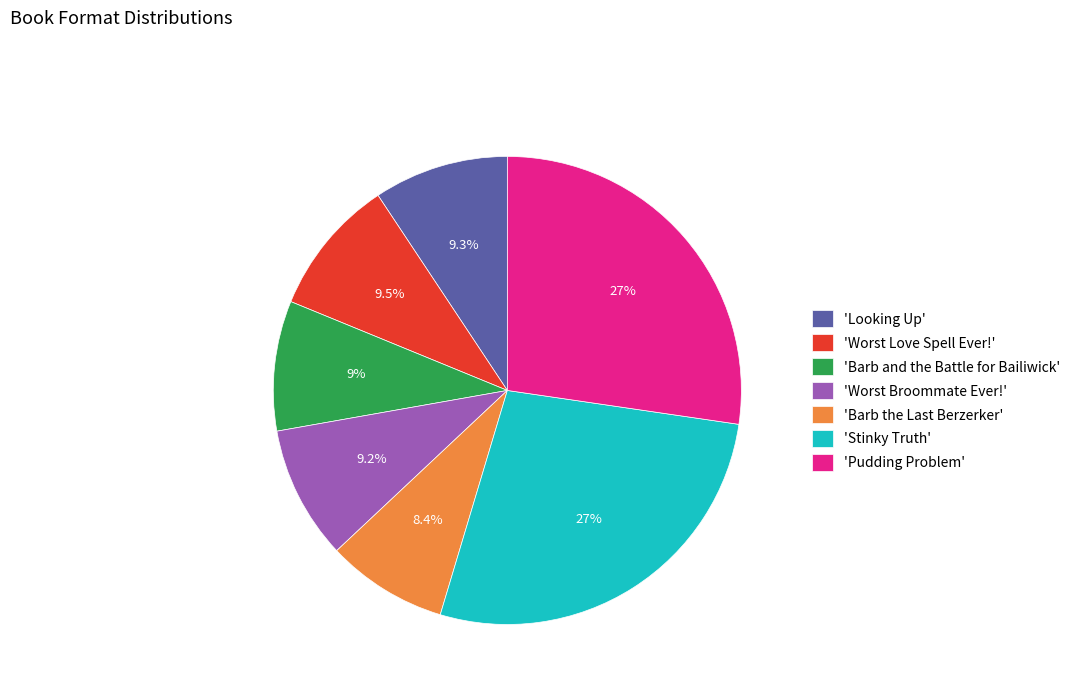

What is the smallest slice in the pie chart?

'Barb the Last Berzerker'